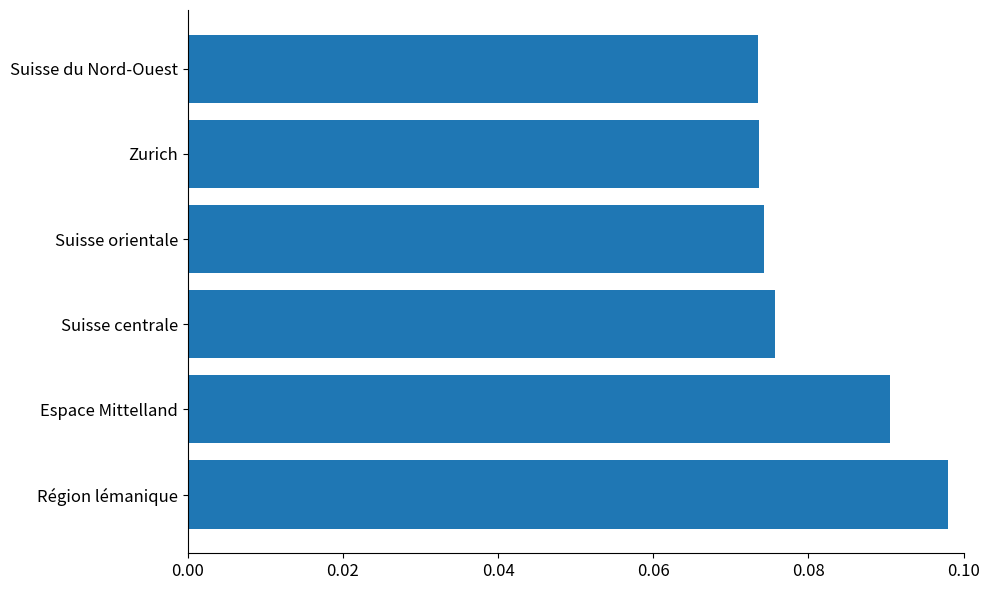

Between Espace Mittelland and Suisse orientale, which is larger?

Espace Mittelland